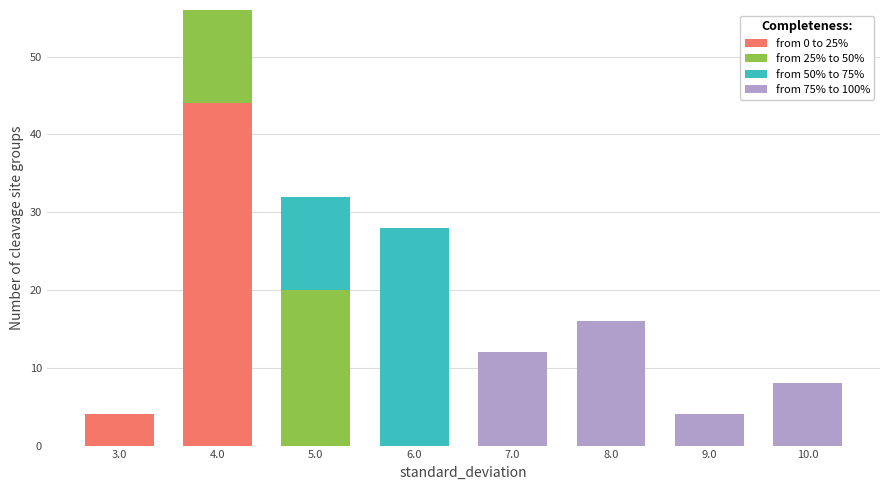

Which range on the x-axis has the tallest stacked bar (by total height)?

3.5 to 4.5